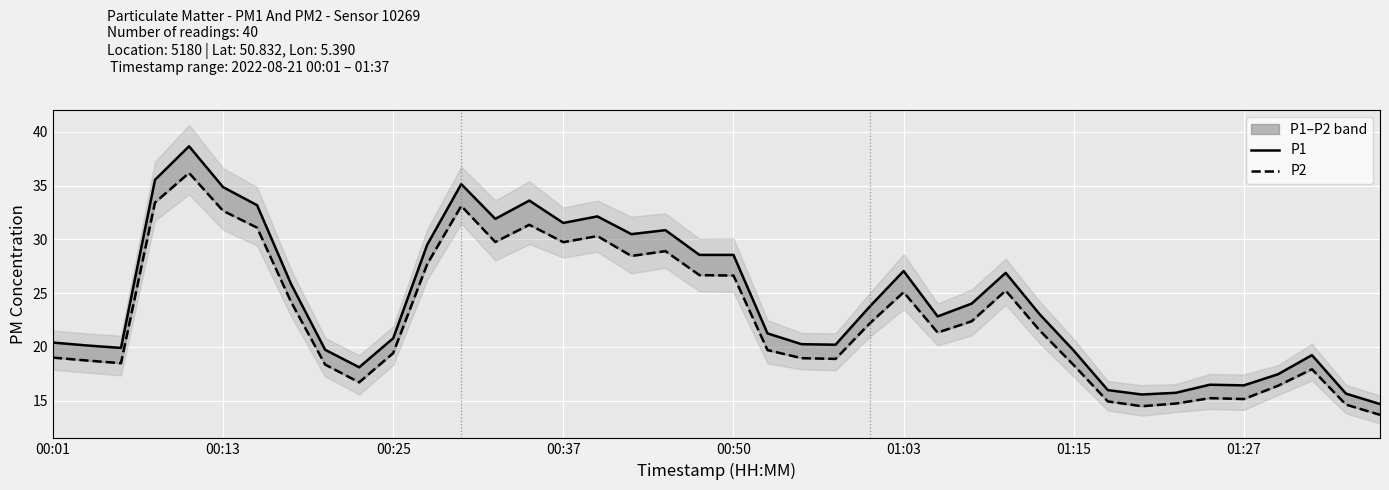

What is the value of the P1 point at the 19th from the left?

30.9